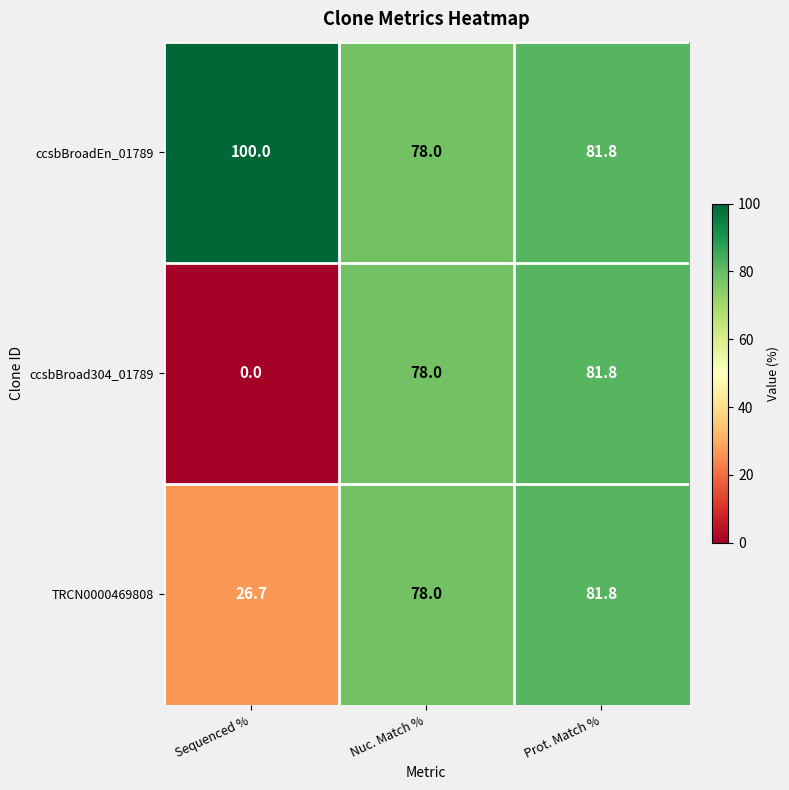

Which series has the largest total across all categories?

ccsbBroadEn_01789